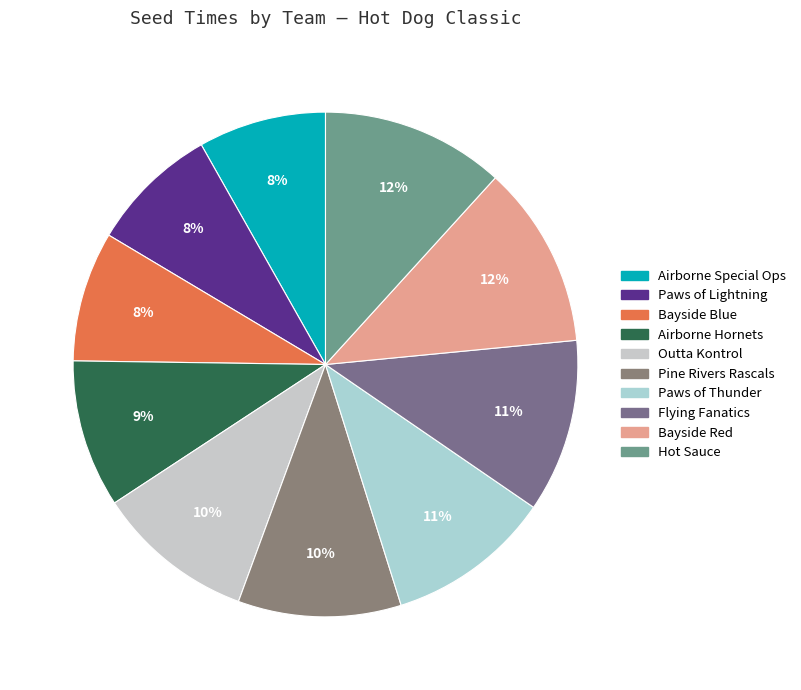

Approximately how many times larger is the value at Hot Sauce compared to Paws of Thunder?

1.1